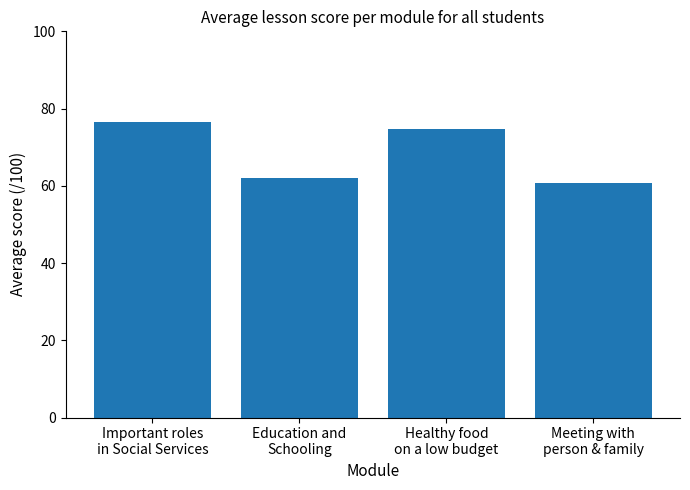

What is the difference between the values at Healthy food
on a low budget and Education and
Schooling?

12.7